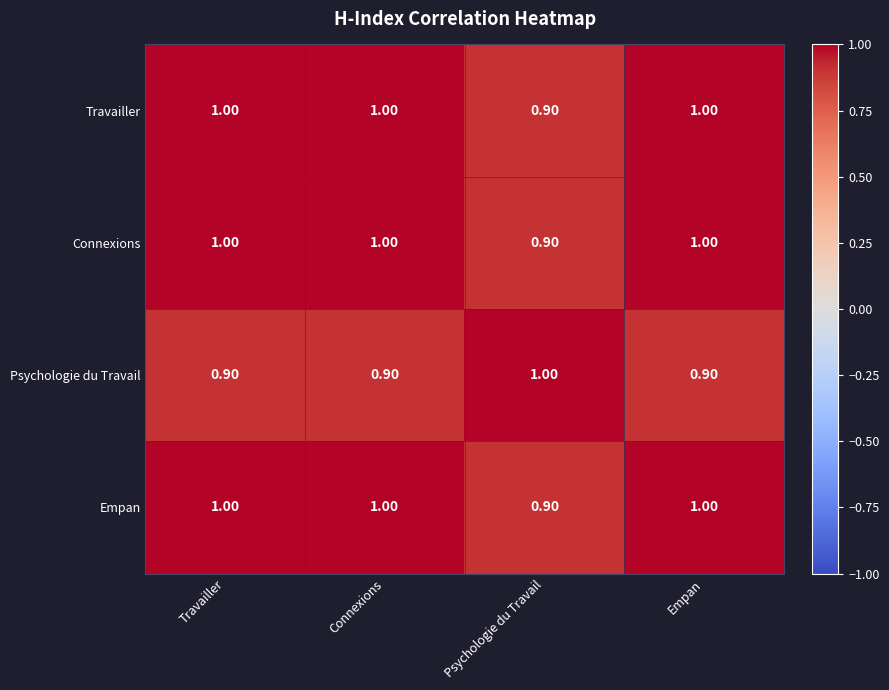

Where is Connexions nearest to the value 0?

Psychologie du Travail